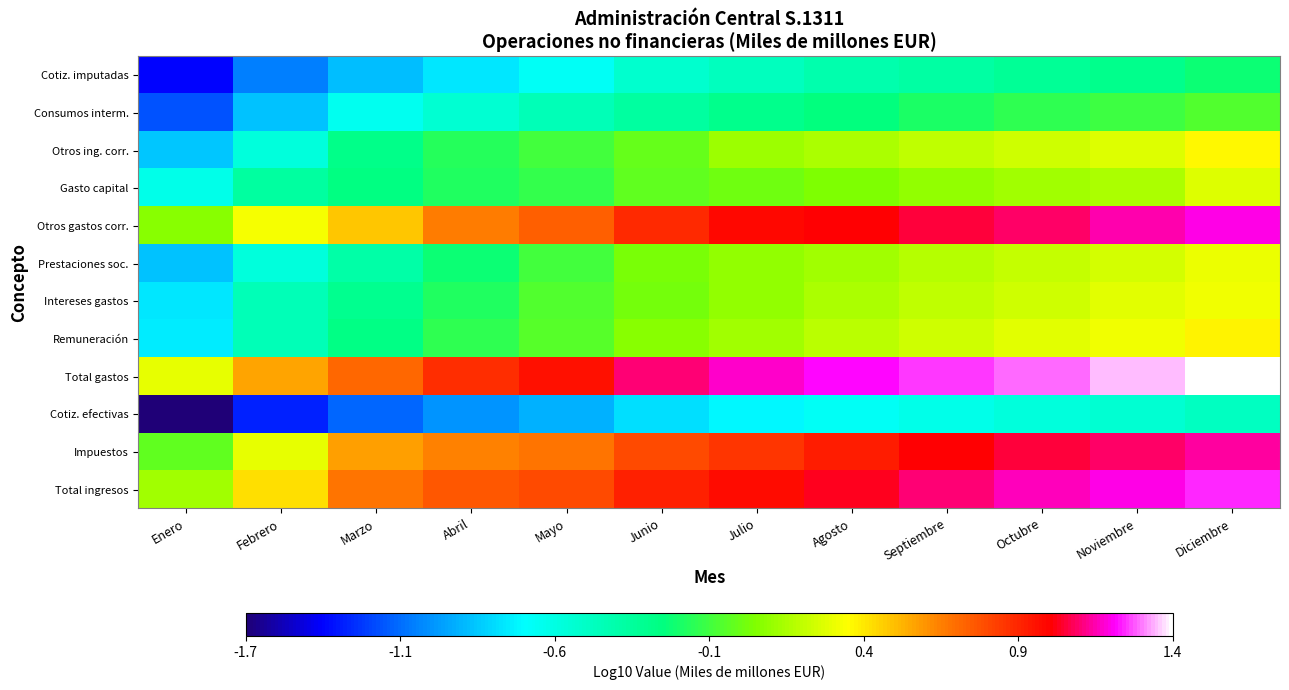

How many distinct data groups are displayed?

12